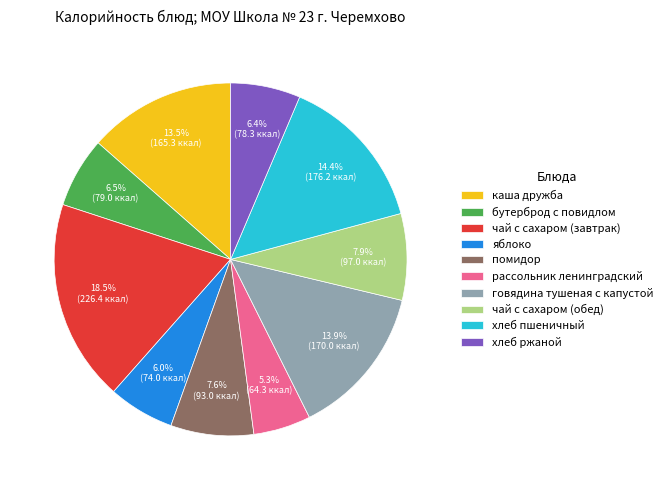

Which category has the biggest portion of the pie?

чай с сахаром (завтрак)